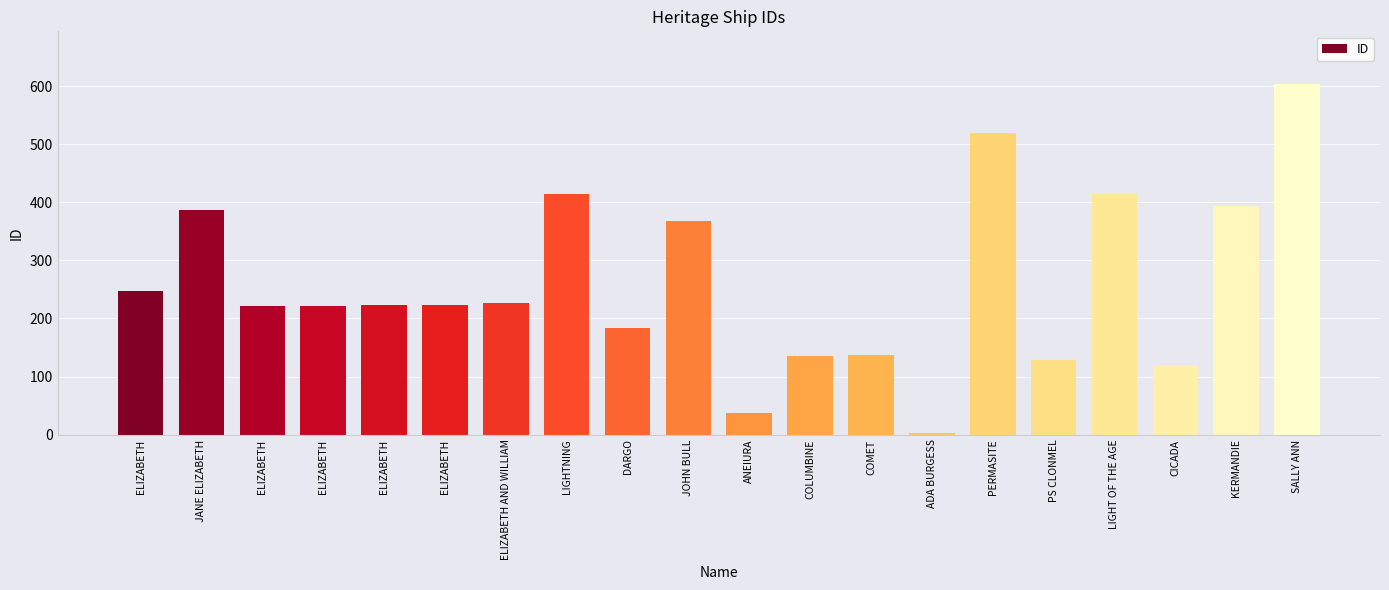

Count the number of data series in this chart.

1